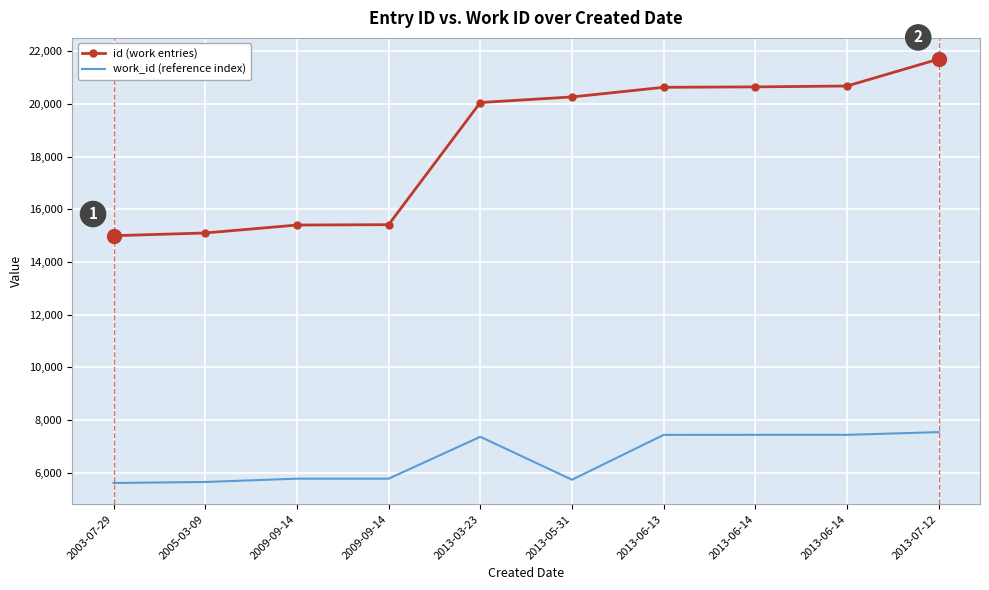

What is the difference between the id (work entries) values at 2013-06-13 and 2005-03-09?

5529